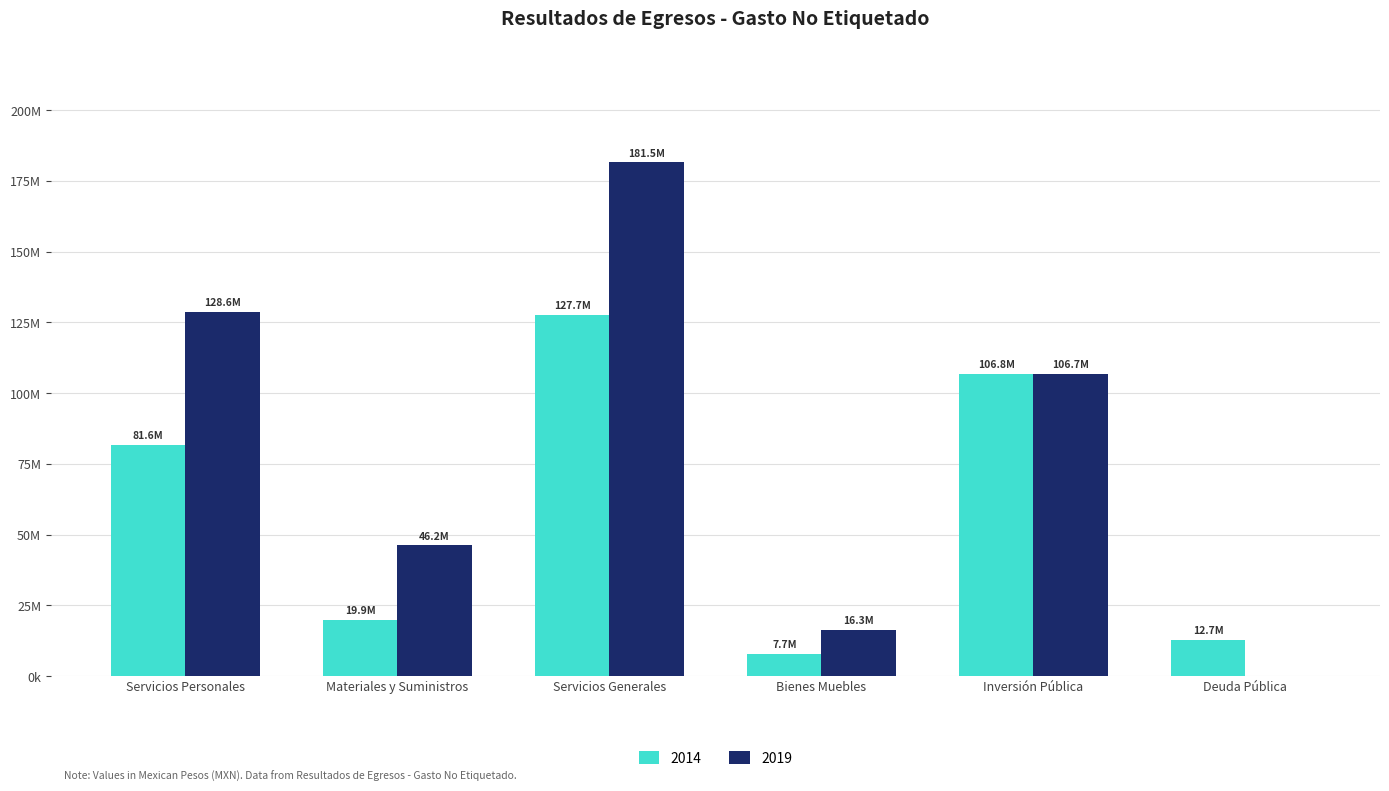

What are all the series names shown in the legend?

2014, 2019